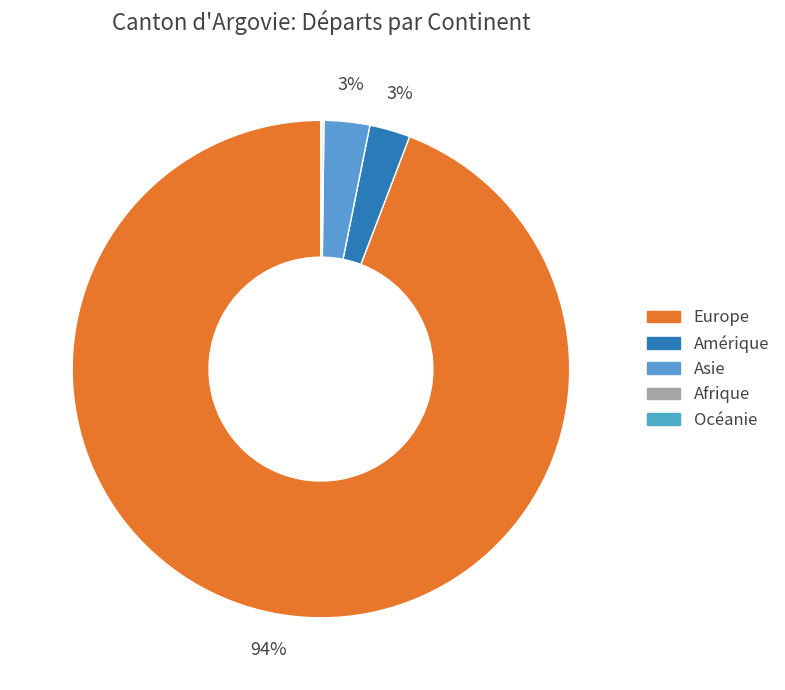

True or false: Amérique accounts for 3% of the total.

True